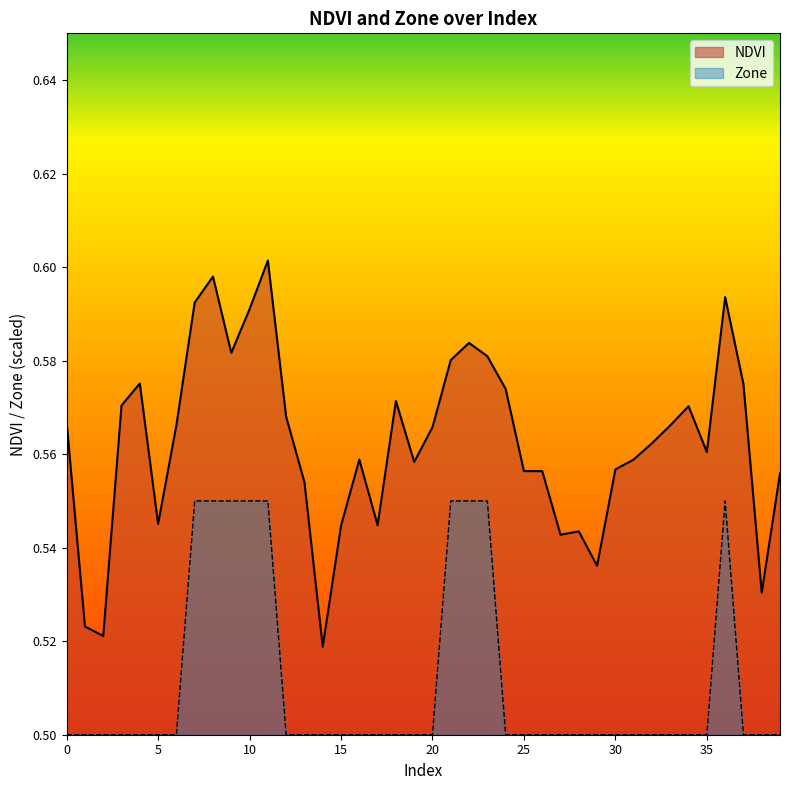

Reading right to left, what are all the values shown in this chart?

NDVI: 0.6	0.5	0.6	0.6	0.6	0.6	0.6	0.6	0.6	0.6	0.5	0.5	0.5	0.6	0.6	0.6	0.6	0.6	0.6	0.6	0.6	0.6	0.5	0.6	0.5	0.5	0.6	0.6	0.6	0.6	0.6	0.6	0.6	0.6	0.5	0.6	0.6	0.5	0.5	0.6
Zone: 0.5	0.5	0.5	0.6	0.5	0.5	0.5	0.5	0.5	0.5	0.5	0.5	0.5	0.5	0.5	0.5	0.6	0.6	0.6	0.5	0.5	0.5	0.5	0.5	0.5	0.5	0.5	0.5	0.6	0.6	0.6	0.6	0.6	0.5	0.5	0.5	0.5	0.5	0.5	0.5